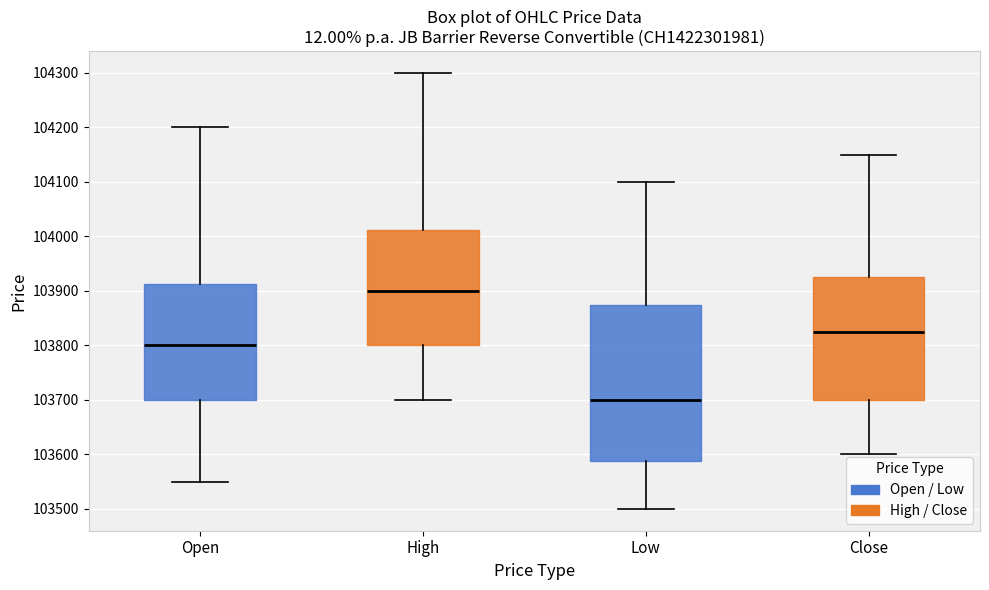

Which box's median line is the lowest?

Low